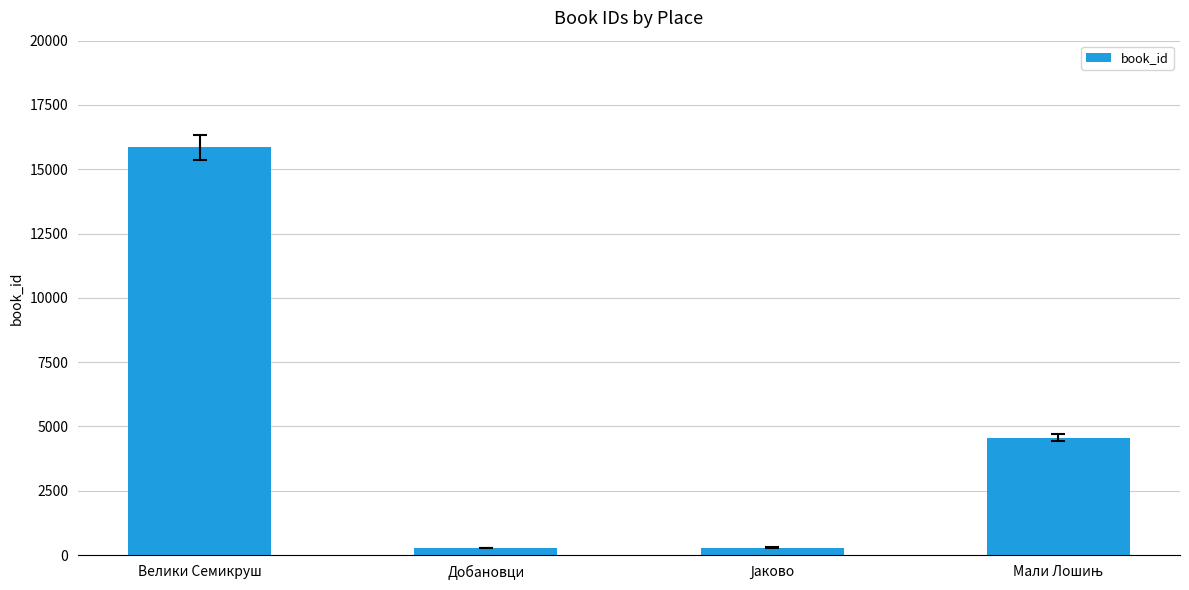

The chart shows a value of 15852 at Велики Семикруш. True or false?

True